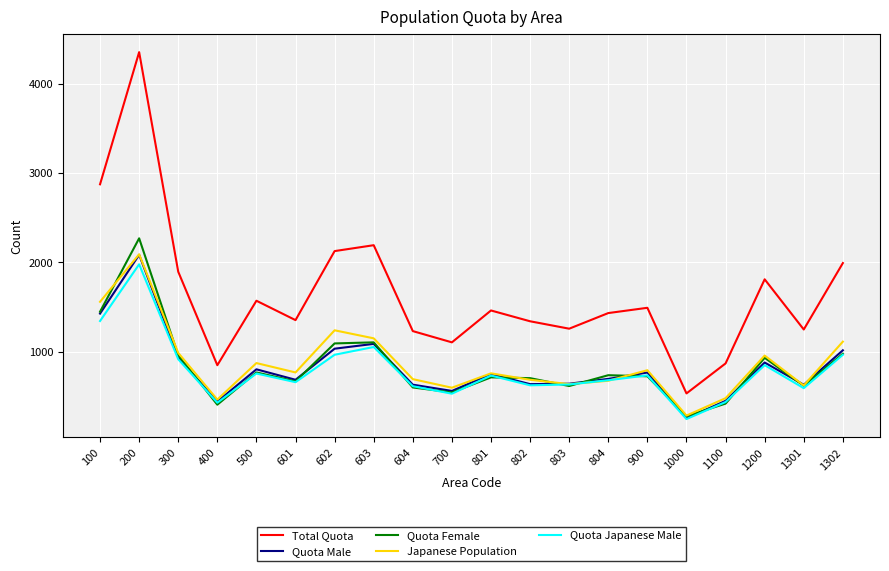

True or false: Japanese Population and Total Quota cross at least once.

False